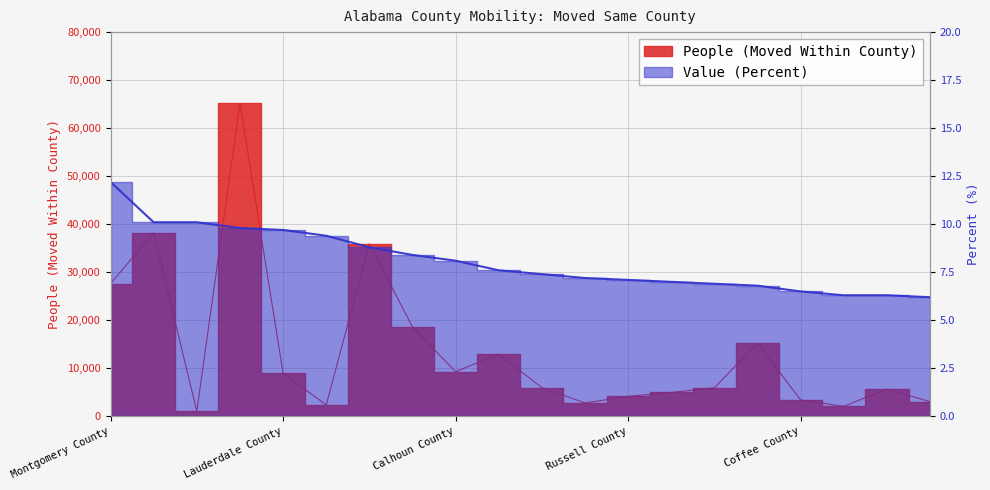

What are all the series names shown in the legend?

People (Moved Within County), Value (Percent)